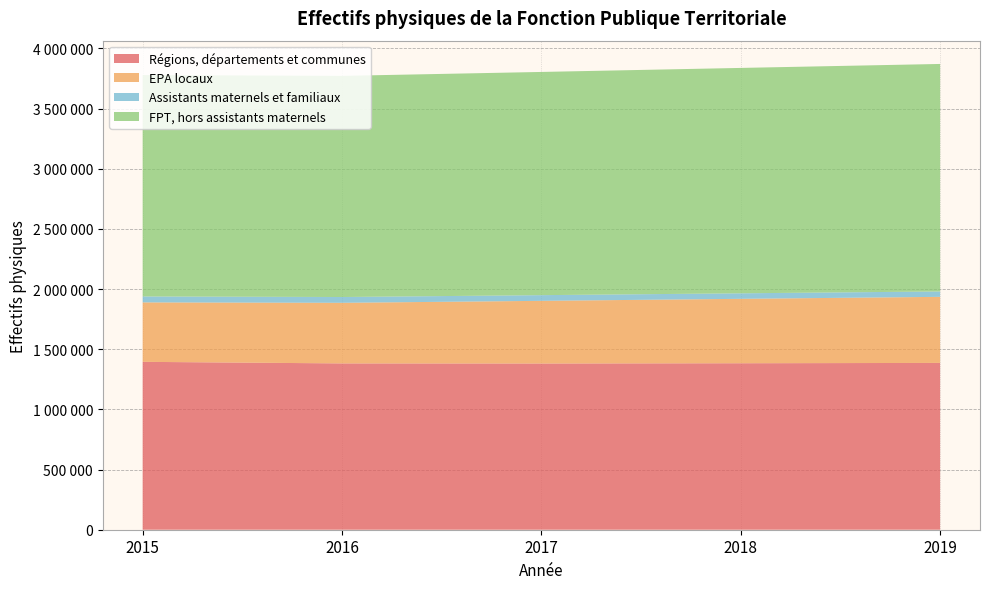

Reading right to left, transcribe all the data shown in this chart.

Régions, départements et communes: 2019=1386305	2018=1383569	2017=1381376	2016=1382203	2015=1395253
EPA locaux: 2019=549130	2018=535371	2017=520861	2016=503669	2015=494057
Assistants maternels et familiaux: 2019=44782	2018=45877	2017=47227	2016=48138	2015=49320
FPT, hors assistants maternels: 2019=1890653	2018=1873063	2017=1855010	2016=1837734	2015=1839990